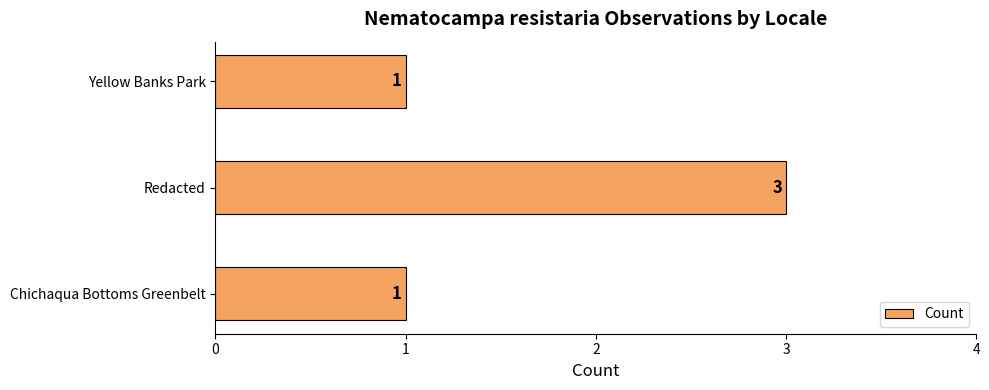

How many distinct data groups are displayed?

1